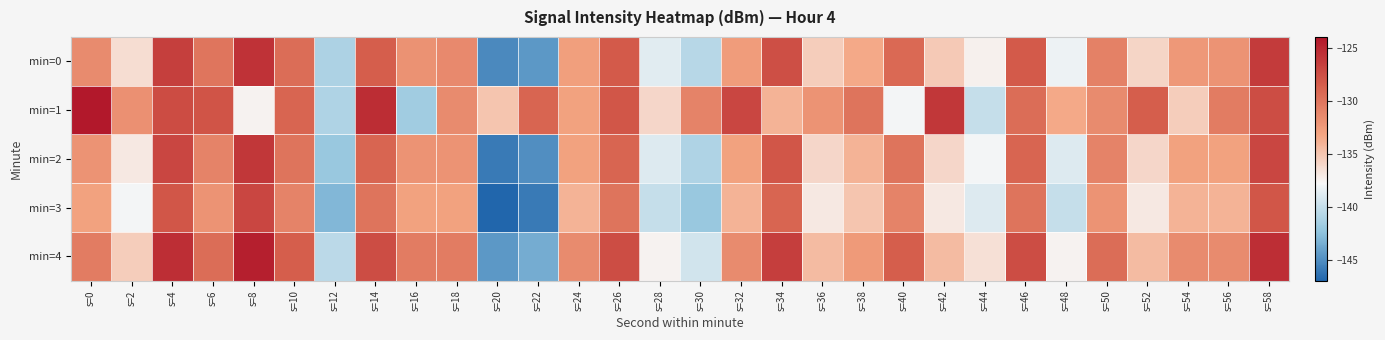

Reading left to right, transcribe all the data shown in this chart.

min=0: s=0=-131.5	s=2=-136.4	s=4=-126.6	s=6=-130.1	s=8=-125.8	s=10=-129.5	s=12=-141.1	s=14=-128.5	s=16=-131.9	s=18=-131.4	s=20=-145.3	s=22=-144.5	s=24=-132.9	s=26=-128.3	s=28=-138.8	s=30=-140.7	s=32=-132.7	s=34=-127.5	s=36=-135.5	s=38=-133.4	s=40=-129.2	s=42=-135.2	s=44=-137.5	s=46=-128.3	s=48=-138.2	s=50=-130.9	s=52=-135.9	s=54=-132.4	s=56=-132.1	s=58=-126.3
min=1: s=0=-124.1	s=2=-131.8	s=4=-127.3	s=6=-127.9	s=8=-137.5	s=10=-129.0	s=12=-141.0	s=14=-125.4	s=16=-141.7	s=18=-131.5	s=20=-135.0	s=22=-129.0	s=24=-133.0	s=26=-128.0	s=28=-136.0	s=30=-131.0	s=32=-127.0	s=34=-134.0	s=36=-132.0	s=38=-130.0	s=40=-138.0	s=42=-126.0	s=44=-140.0	s=46=-129.5	s=48=-133.5	s=50=-131.5	s=52=-128.5	s=54=-135.5	s=56=-130.5	s=58=-127.5
min=2: s=0=-132.0	s=2=-137.0	s=4=-127.0	s=6=-131.0	s=8=-126.0	s=10=-130.0	s=12=-142.0	s=14=-129.0	s=16=-132.0	s=18=-132.0	s=20=-146.0	s=22=-145.0	s=24=-133.0	s=26=-129.0	s=28=-139.0	s=30=-141.0	s=32=-133.0	s=34=-128.0	s=36=-136.0	s=38=-134.0	s=40=-130.0	s=42=-136.0	s=44=-138.0	s=46=-129.0	s=48=-139.0	s=50=-131.0	s=52=-136.0	s=54=-133.0	s=56=-133.0	s=58=-127.0
min=3: s=0=-133.0	s=2=-138.0	s=4=-128.0	s=6=-132.0	s=8=-127.0	s=10=-131.0	s=12=-143.0	s=14=-130.0	s=16=-133.0	s=18=-133.0	s=20=-147.0	s=22=-146.0	s=24=-134.0	s=26=-130.0	s=28=-140.0	s=30=-142.0	s=32=-134.0	s=34=-129.0	s=36=-137.0	s=38=-135.0	s=40=-131.0	s=42=-137.0	s=44=-139.0	s=46=-130.0	s=48=-140.0	s=50=-132.0	s=52=-137.0	s=54=-134.0	s=56=-134.0	s=58=-128.0
min=4: s=0=-130.5	s=2=-135.5	s=4=-125.5	s=6=-129.5	s=8=-124.5	s=10=-128.5	s=12=-140.5	s=14=-127.5	s=16=-130.5	s=18=-130.5	s=20=-144.5	s=22=-143.5	s=24=-131.5	s=26=-127.5	s=28=-137.5	s=30=-139.5	s=32=-131.5	s=34=-126.5	s=36=-134.5	s=38=-132.5	s=40=-128.5	s=42=-134.5	s=44=-136.5	s=46=-127.5	s=48=-137.5	s=50=-129.5	s=52=-134.5	s=54=-131.5	s=56=-131.5	s=58=-125.5